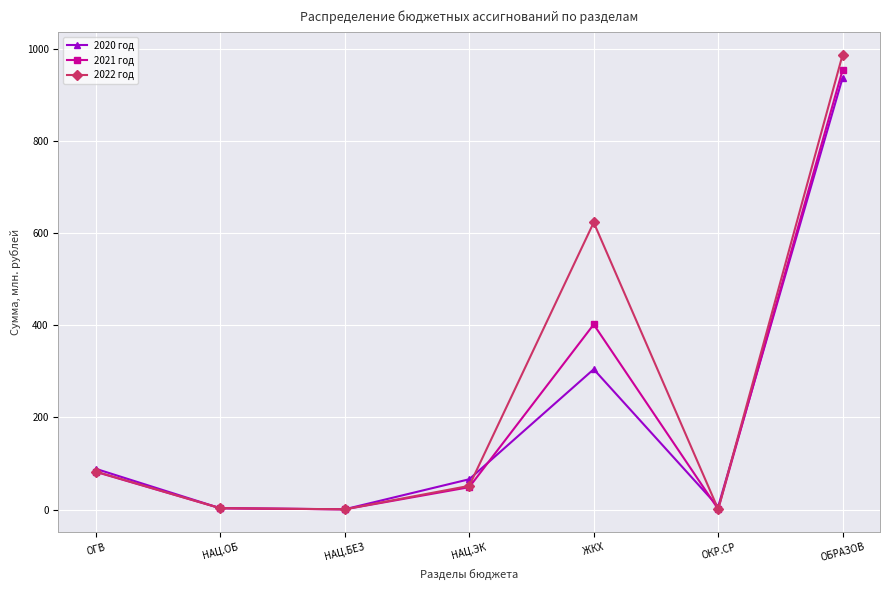

Which series has the largest range (max minus min)?

2022 год